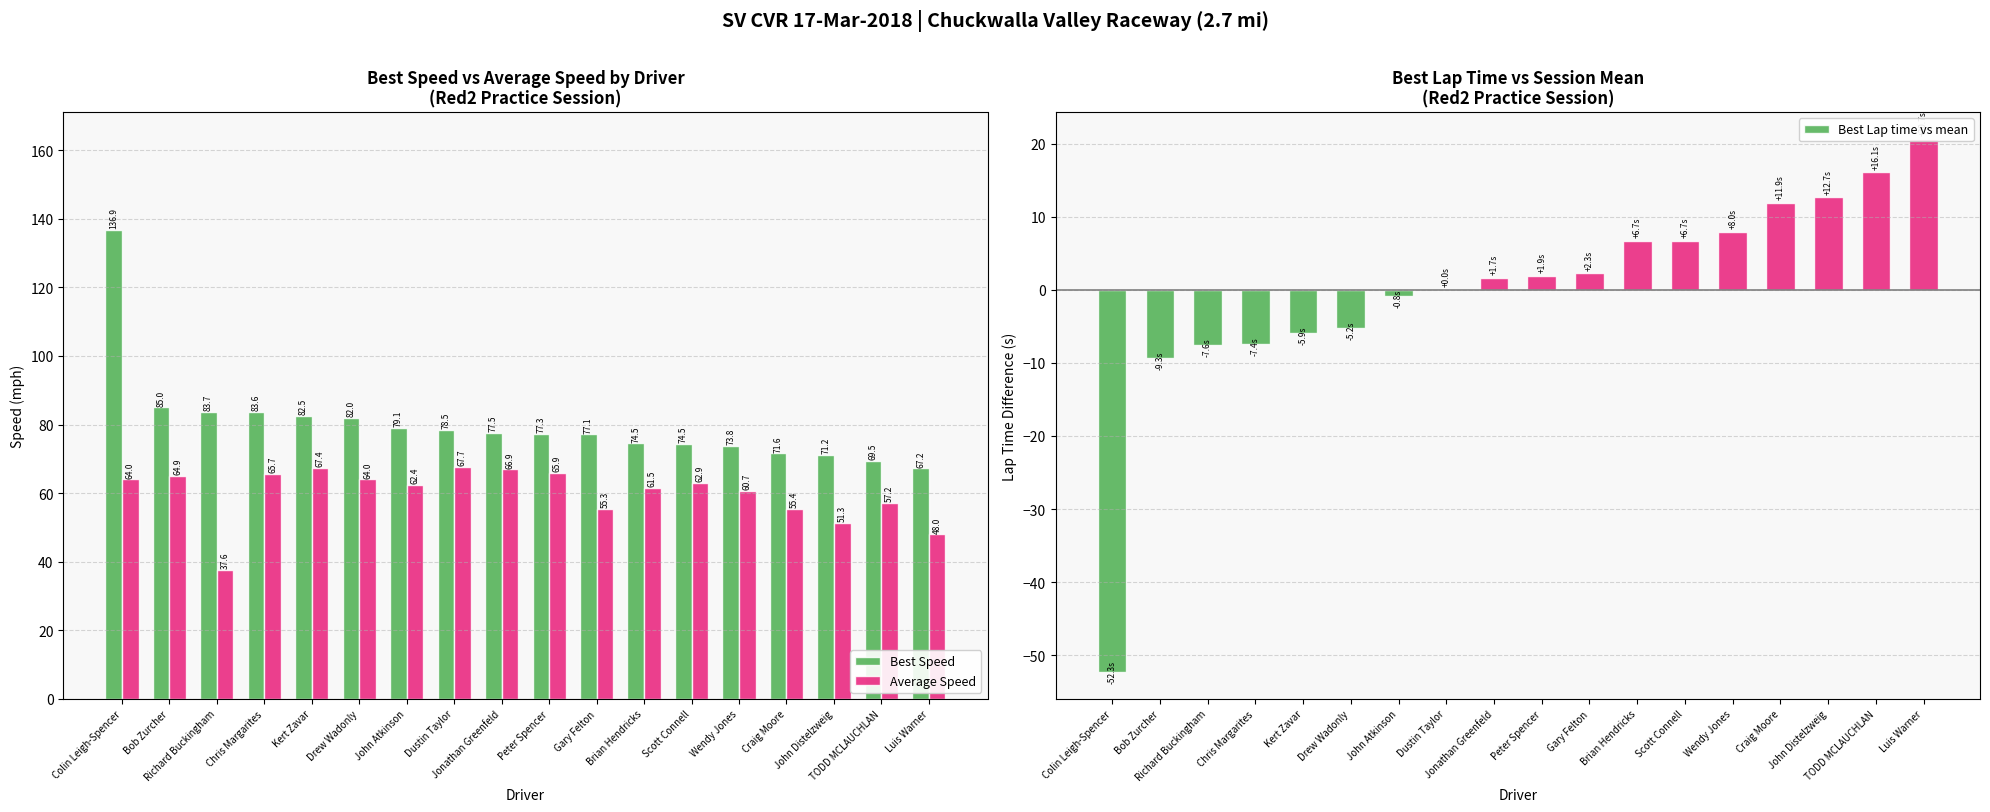

How many values in the Best Lap time vs mean series are below 1?

8